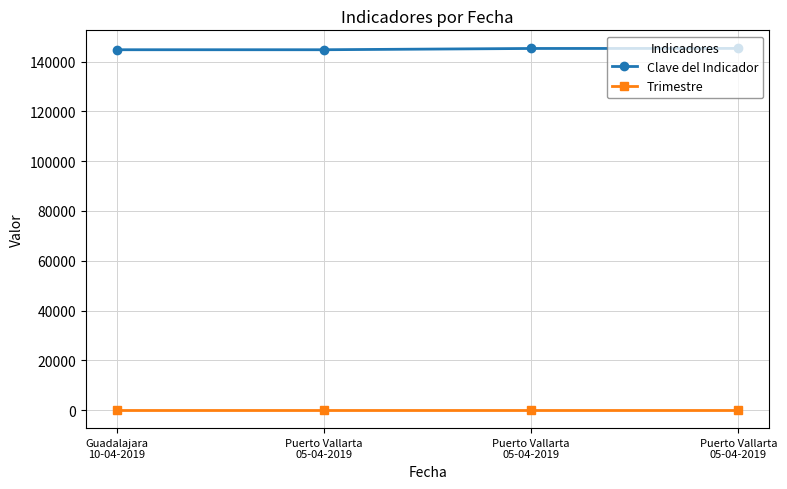

True or false: Trimestre has more than 0 interior local peaks.

False